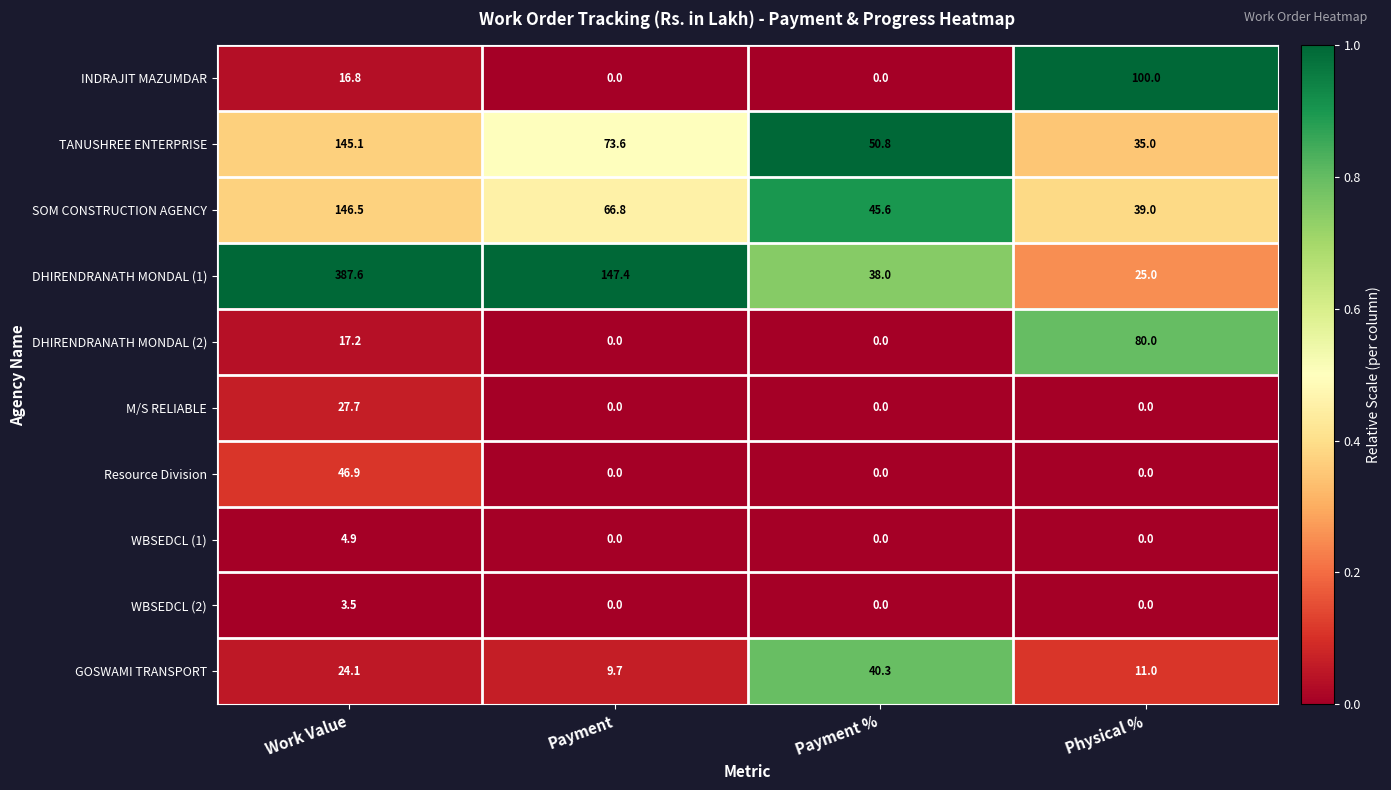

Which series has the largest range (max minus min)?

DHIRENDRANATH MONDAL (1)